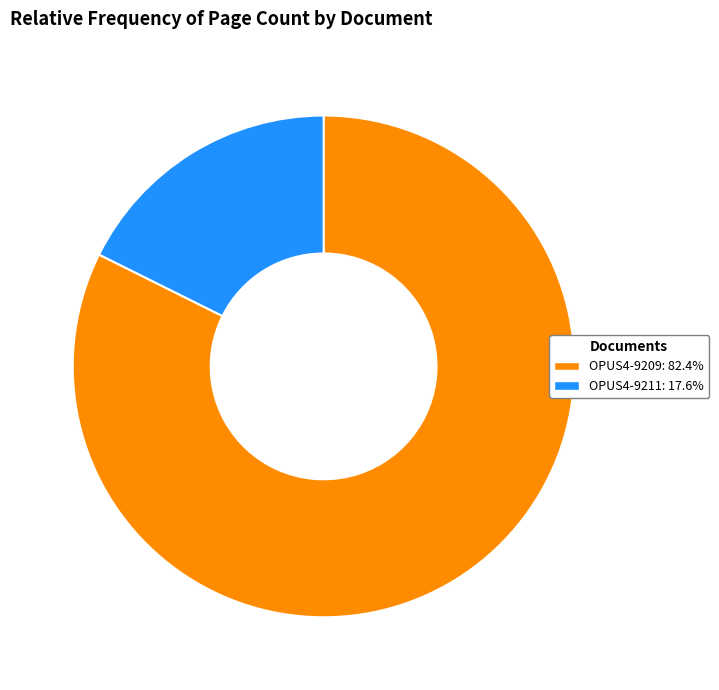

Which slice is the largest?

OPUS4-9209